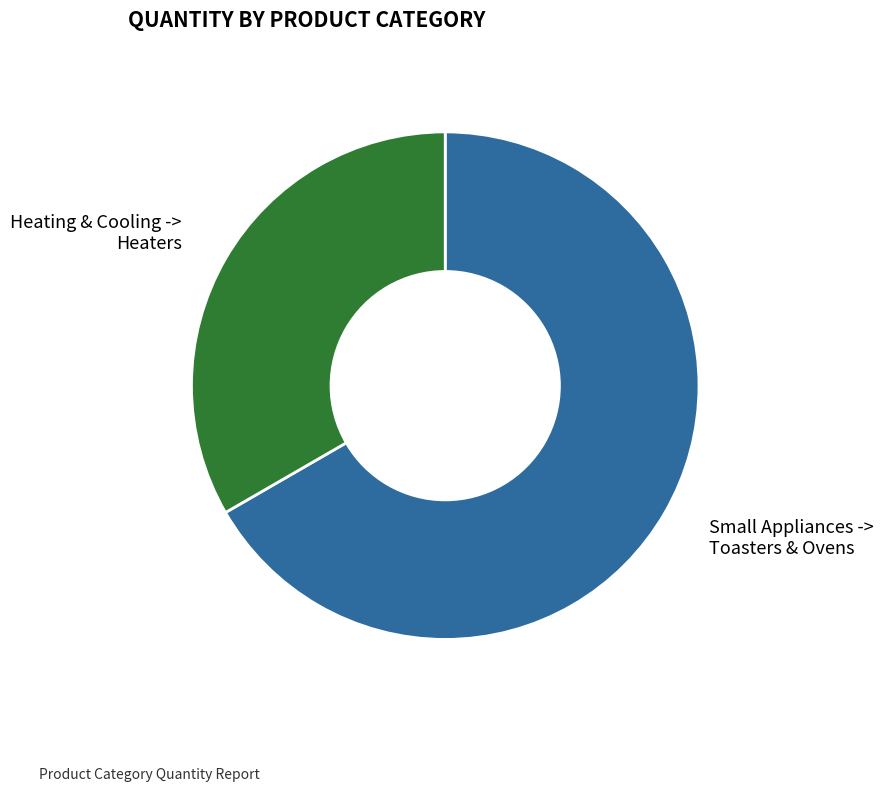

Which has a higher value, Small Appliances -> Toasters & Ovens or Heating & Cooling -> Heaters?

Small Appliances -> Toasters & Ovens